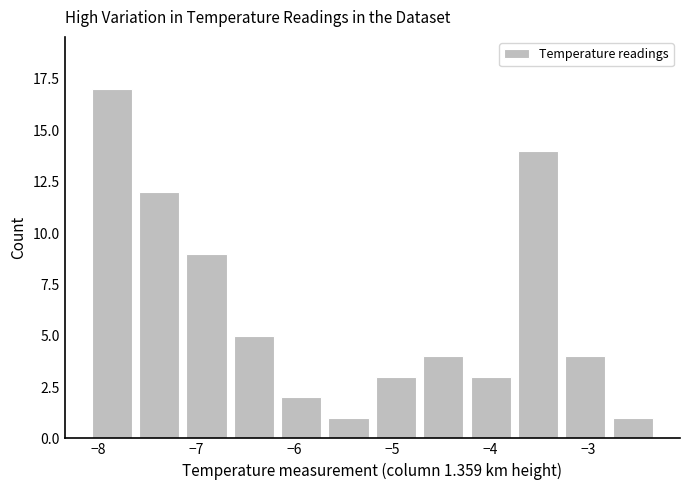

Reading left to right, list every bar in this chart as the range it spans on the x-axis followed by its height. Neither the bar edges nor the heights are printed on the chart, so give them approximately, as read against the axes.

-8.1 to -7.6: 17
-7.6 to -7.1: 12
-7.1 to -6.6: 9
-6.6 to -6.2: 5
-6.2 to -5.7: 2
-5.7 to -5.2: 1
-5.2 to -4.7: 3
-4.7 to -4.2: 4
-4.2 to -3.7: 3
-3.7 to -3.3: 14
-3.3 to -2.8: 4
-2.8 to -2.3: 1